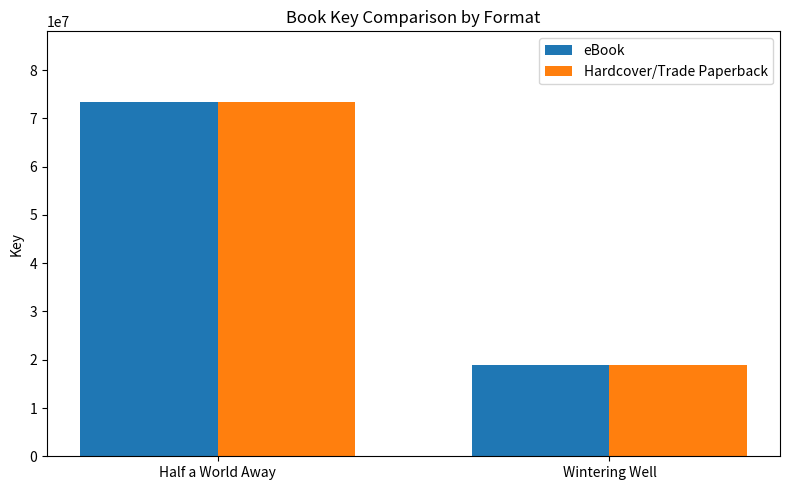

Which category has the lowest value across all series?

Wintering Well